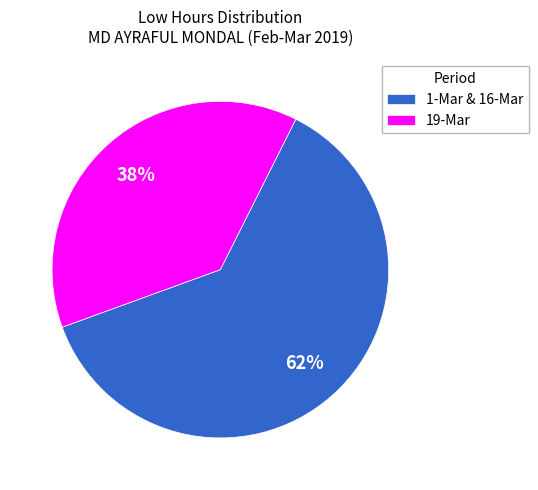

Count the number of slices in the pie.

2